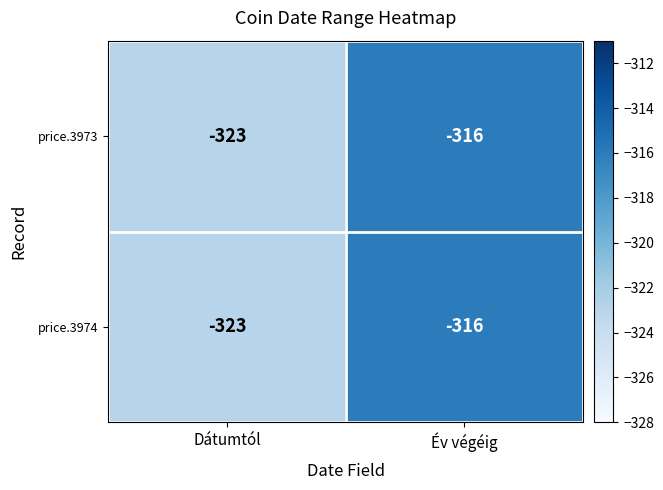

Reading left to right, extract all data points from this chart.

price.3973: -323	-316
price.3974: -323	-316